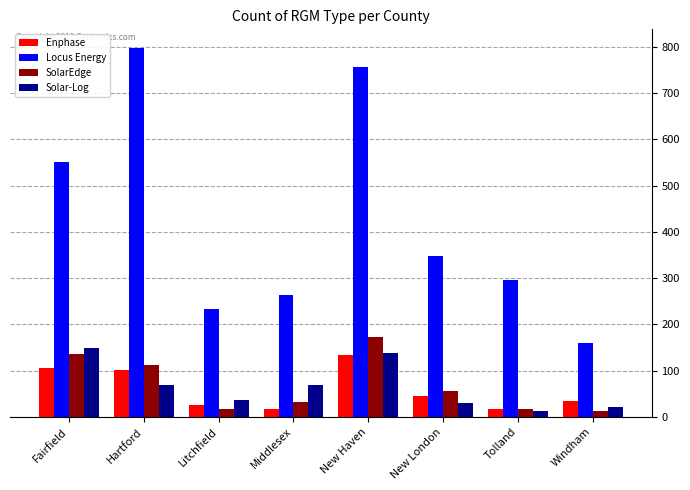

What value does the Enphase series have at Windham, to the nearest 5?

35